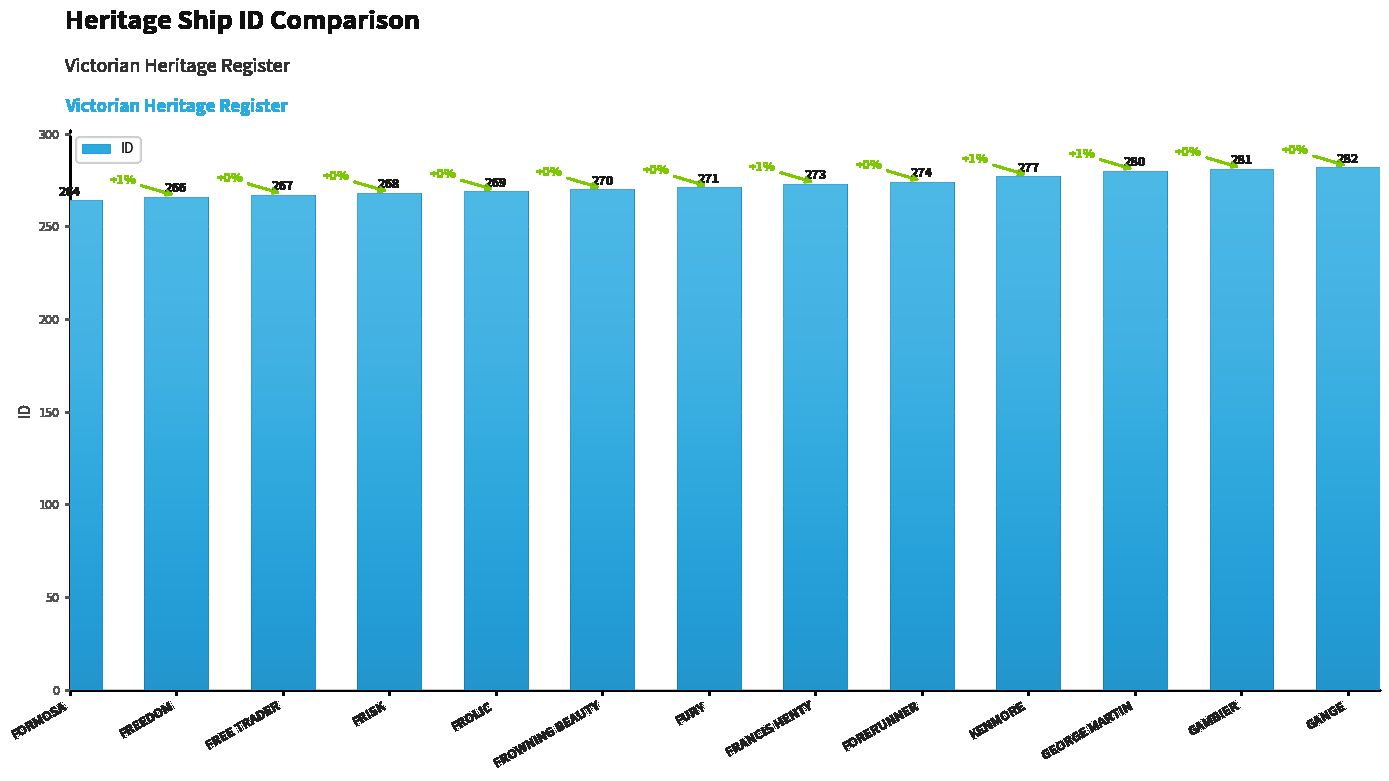

True or false: the data shows 465 at FORERUNNER.

False